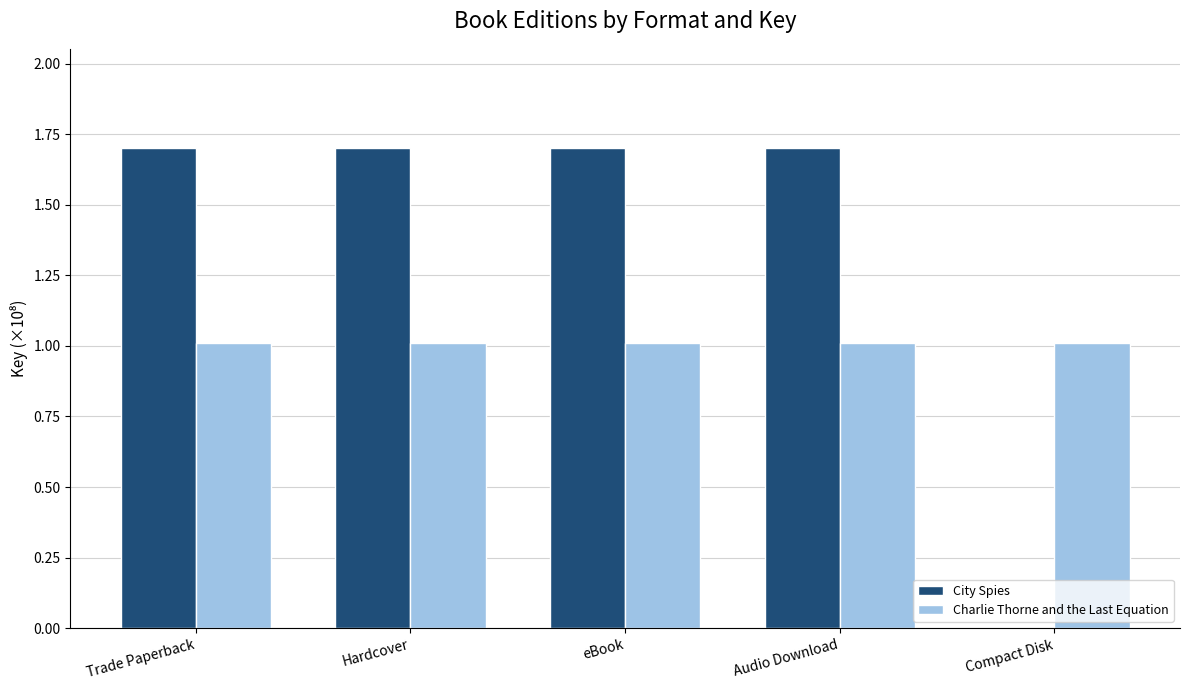

What is the sum of all City Spies values?

6.8